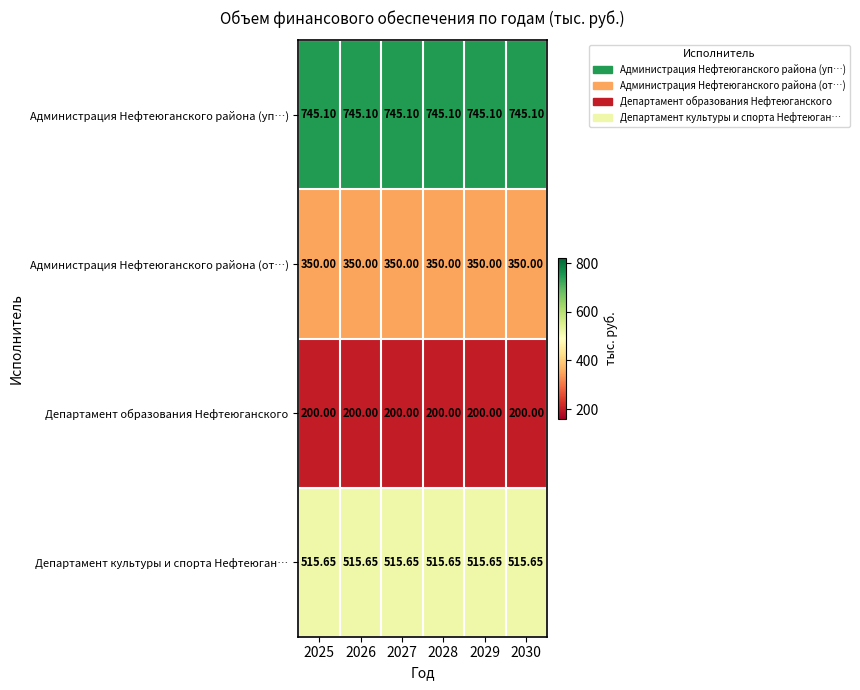

List the series in order of their peak value, lowest first.

Департамент образования Нефтеюганского, Администрация Нефтеюганского района (от…), Департамент культуры и спорта Нефтеюган…, Администрация Нефтеюганского района (уп…)